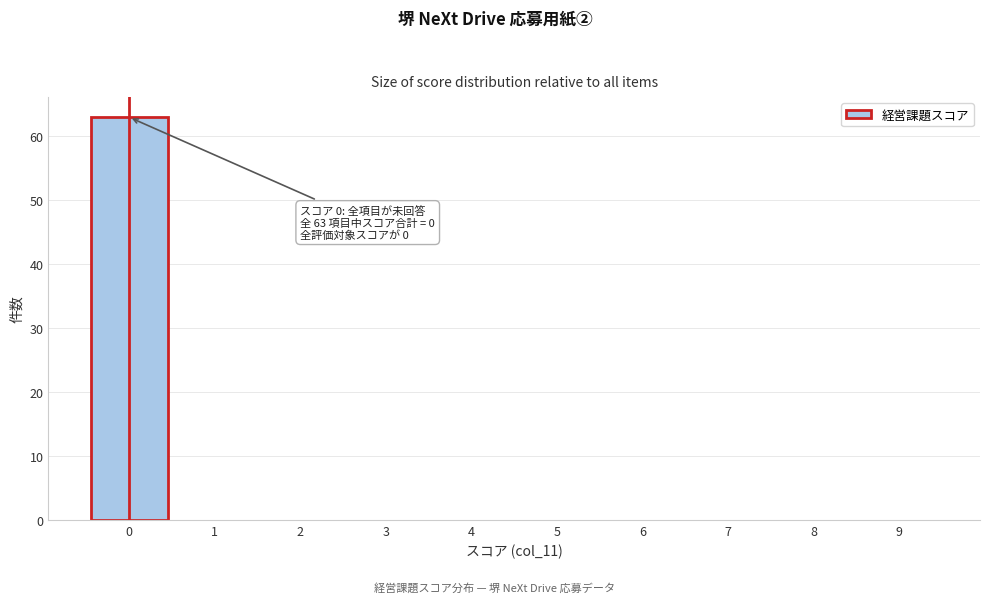

Over which range of the x-axis is the bar tallest?

-0.5 to 0.5